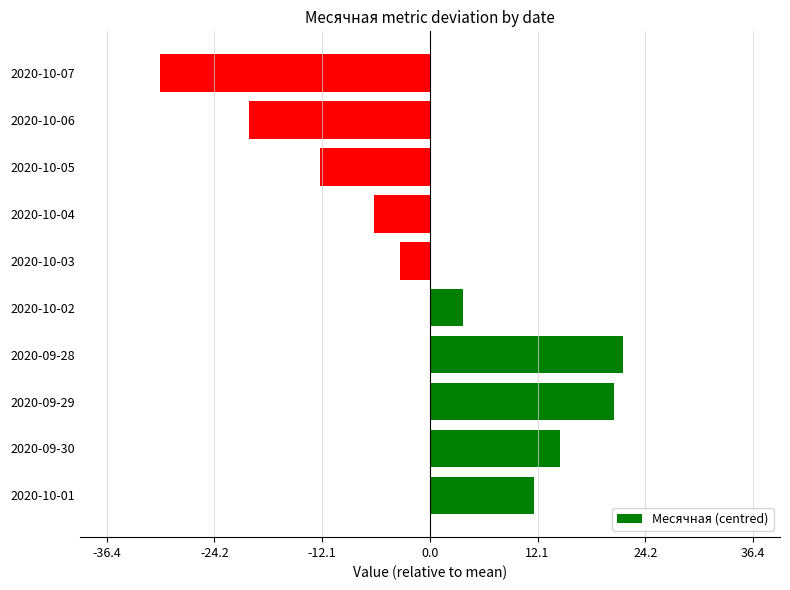

Reading bottom to top, transcribe all the data shown in this chart.

2020-10-01=11.7	2020-09-30=14.7	2020-09-29=20.7	2020-09-28=21.7	2020-10-02=3.7	2020-10-03=-3.3	2020-10-04=-6.3	2020-10-05=-12.3	2020-10-06=-20.3	2020-10-07=-30.3